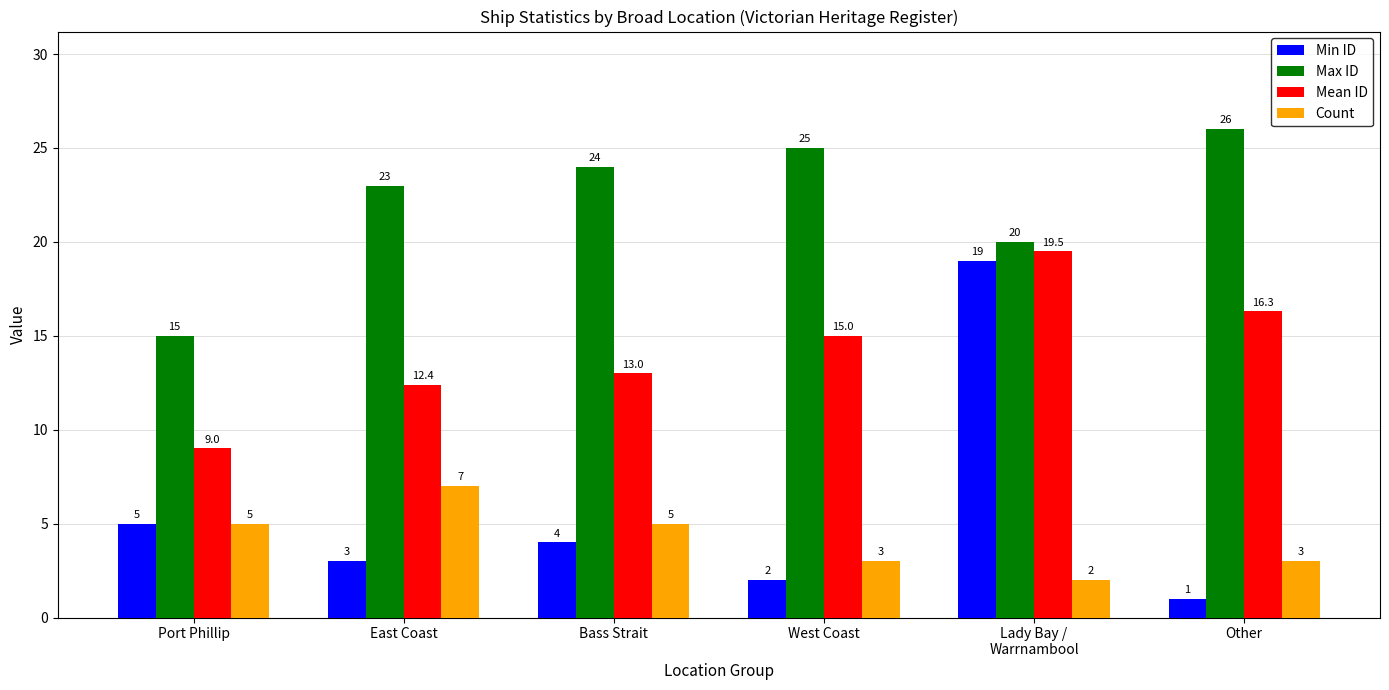

What position from the right is West Coast?

3